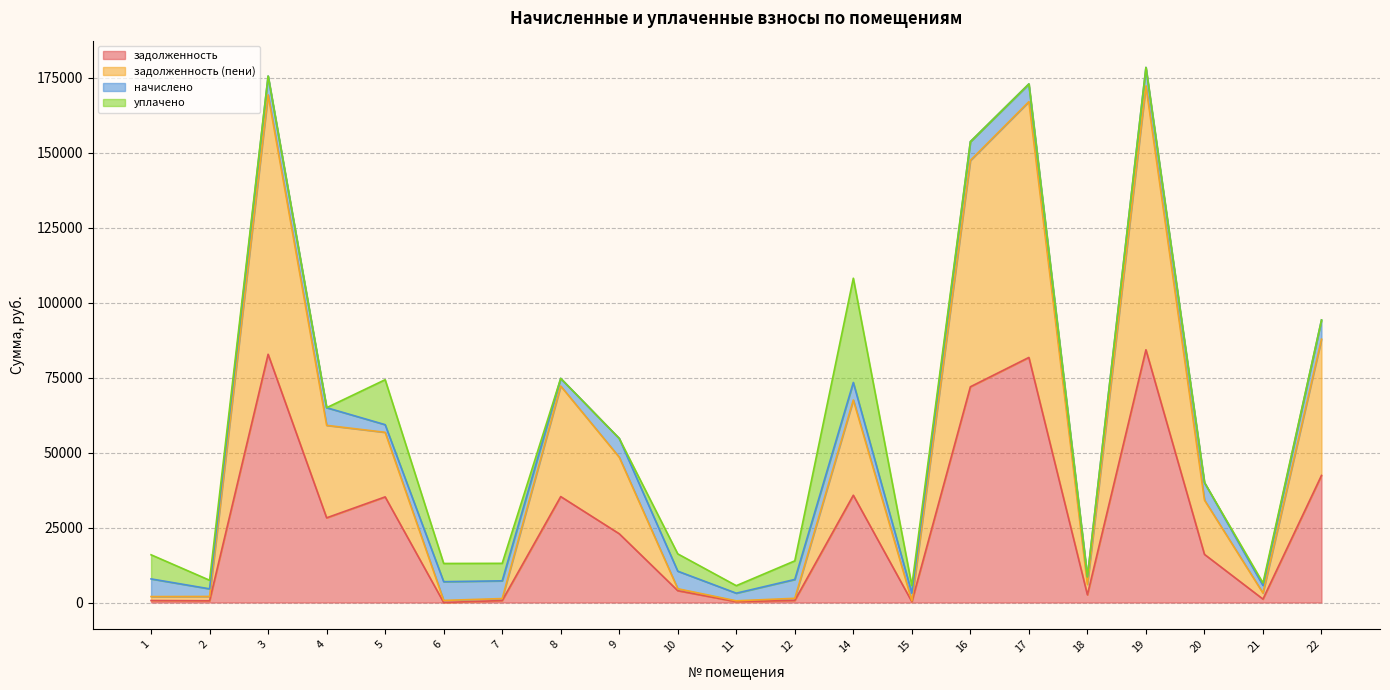

What is the difference between the задолженность values at 6 and 3?

82809.8